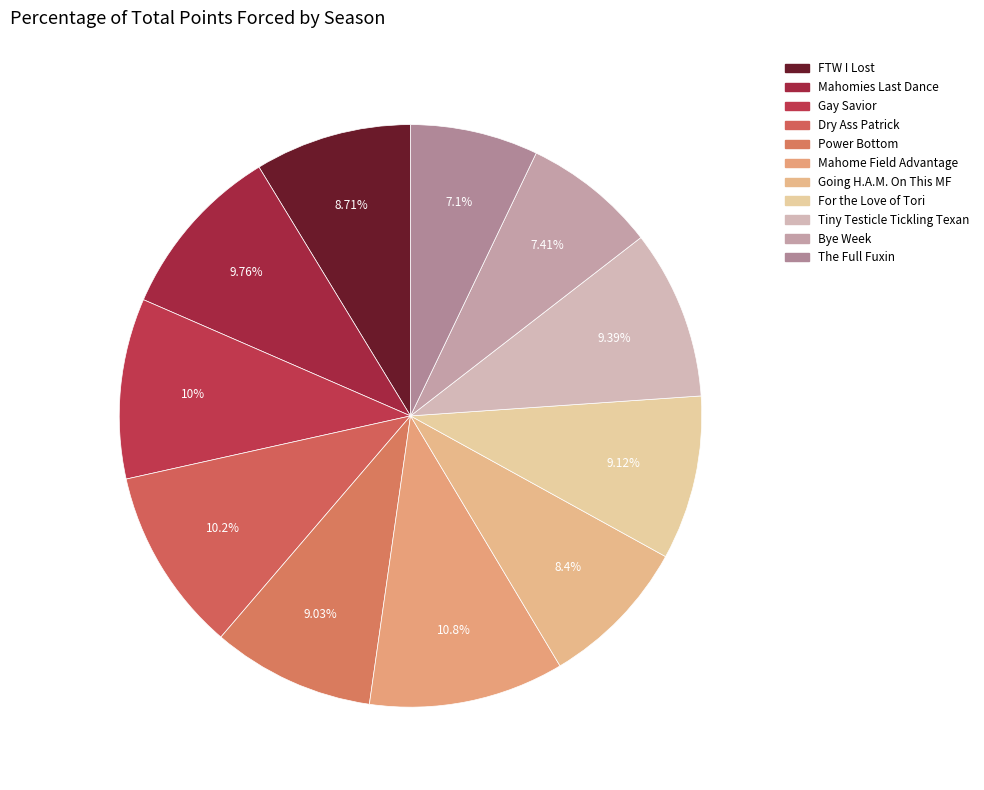

How much of the chart is everything except Gay Savior?

90.0%